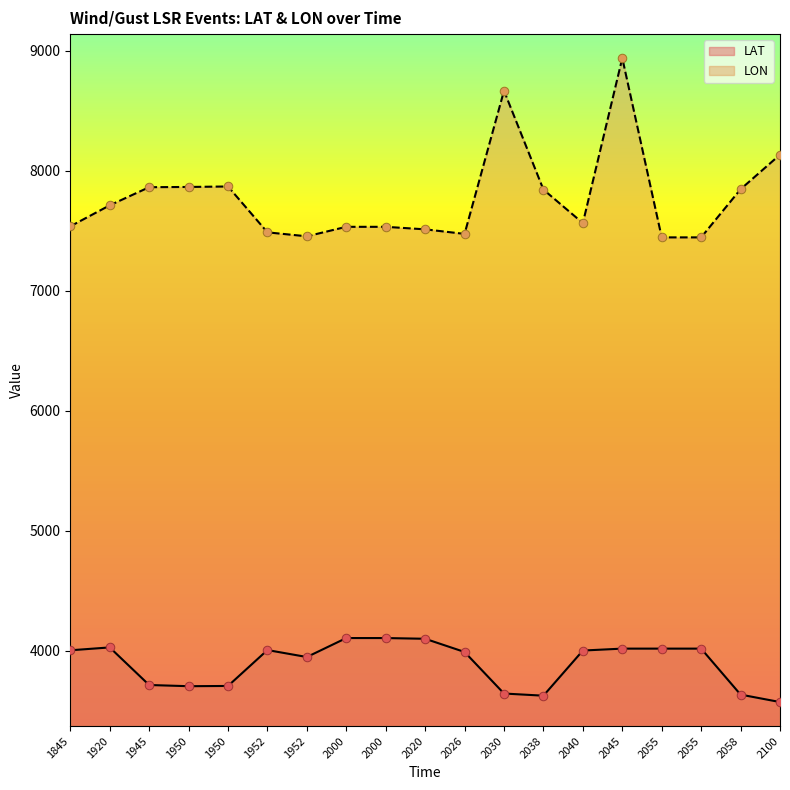

Which series reaches the minimum Y coordinate?

LAT